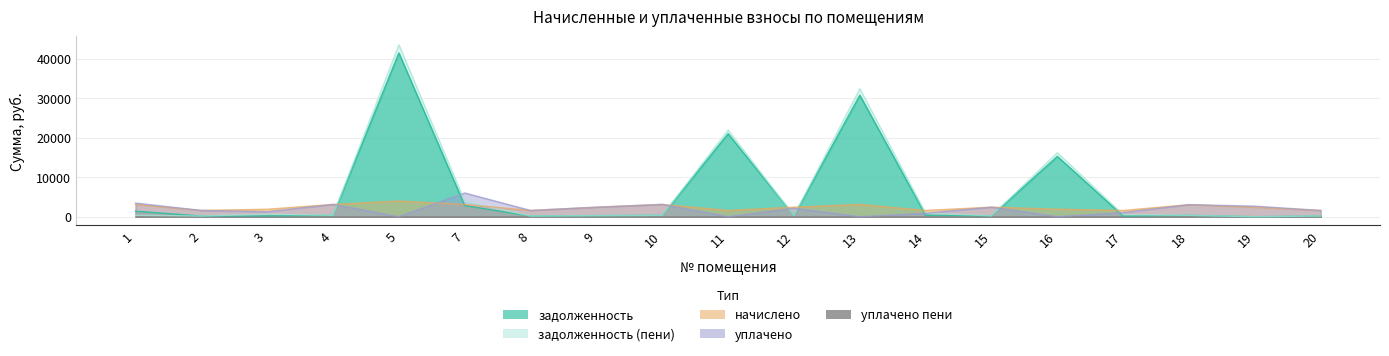

Which series changed the most between 5 and 18?

задолженность (пени)